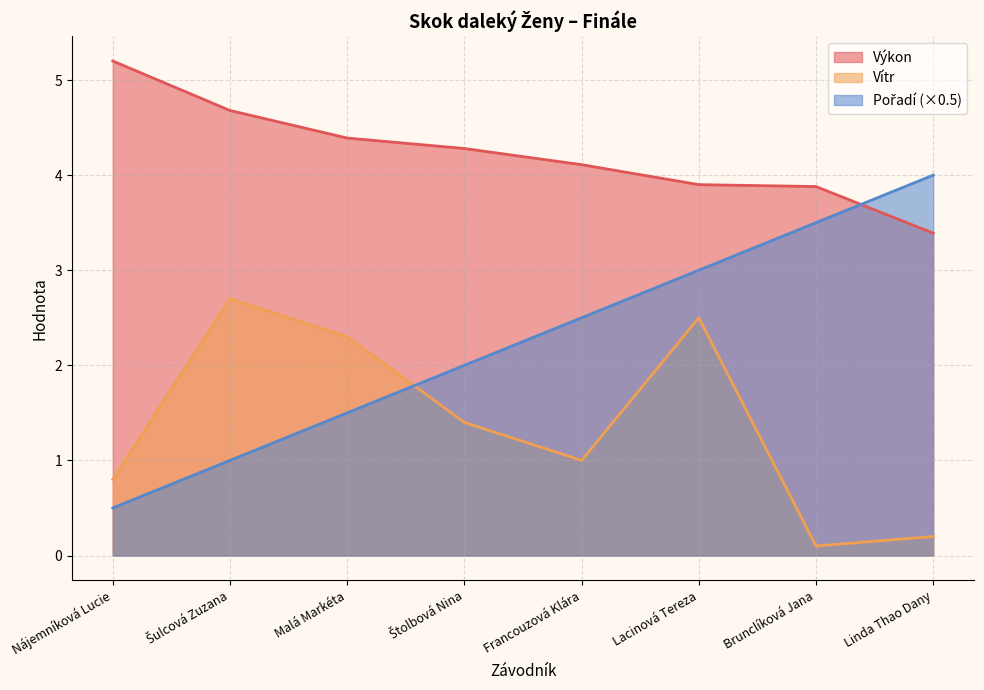

How many interior local peaks does the Vítr series have?

2